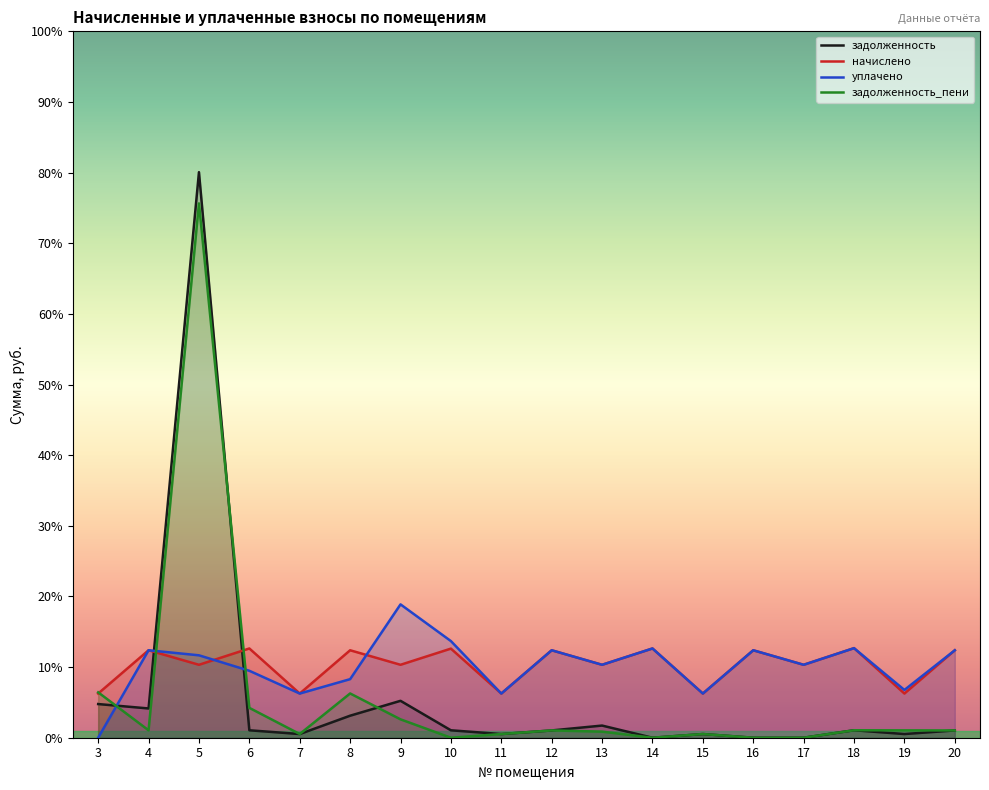

Where does the задолженность series first go above 315?

3